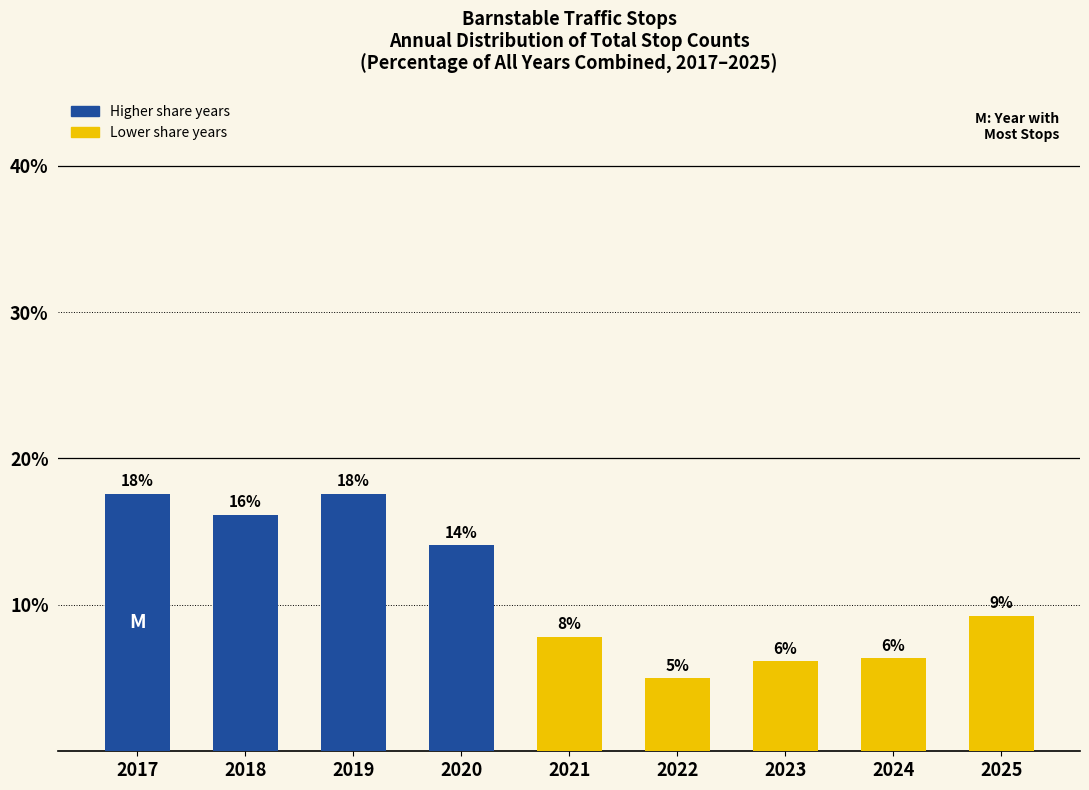

What is the change in value from 2021 to 2025?

+1.5